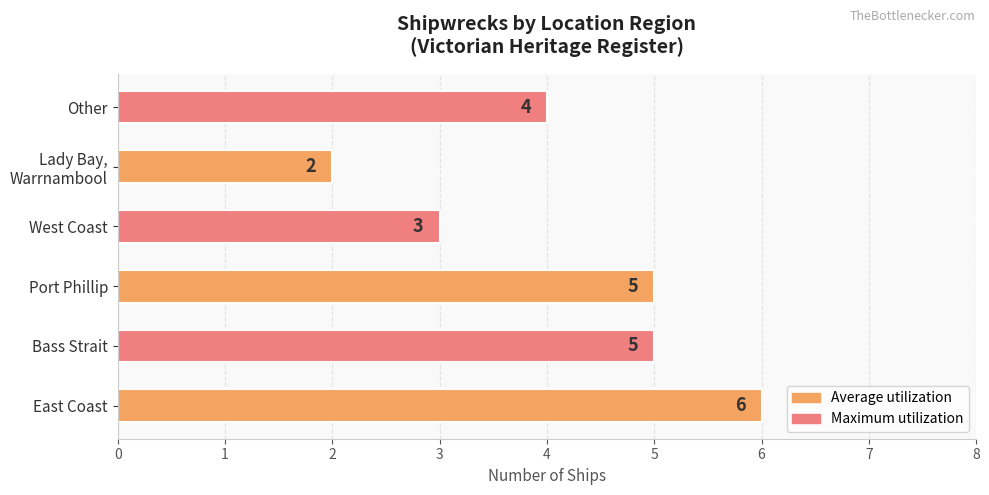

The value at Other is 3. True or false?

False